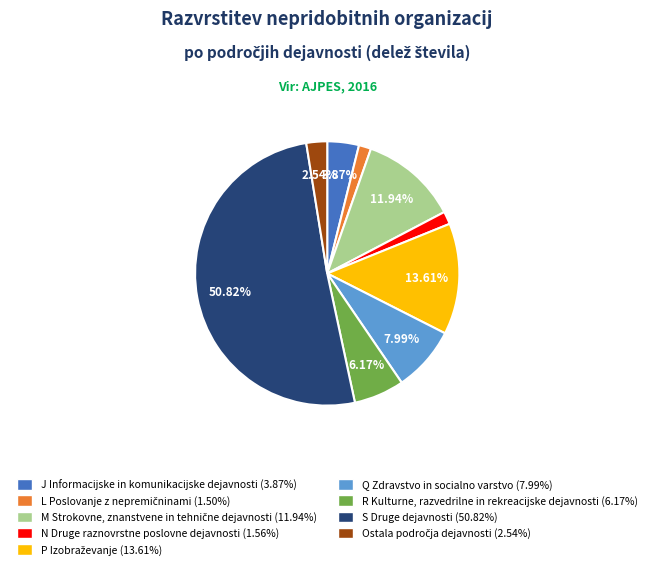

To the nearest percent, what is the difference between the largest and smallest slice percentages?

49%